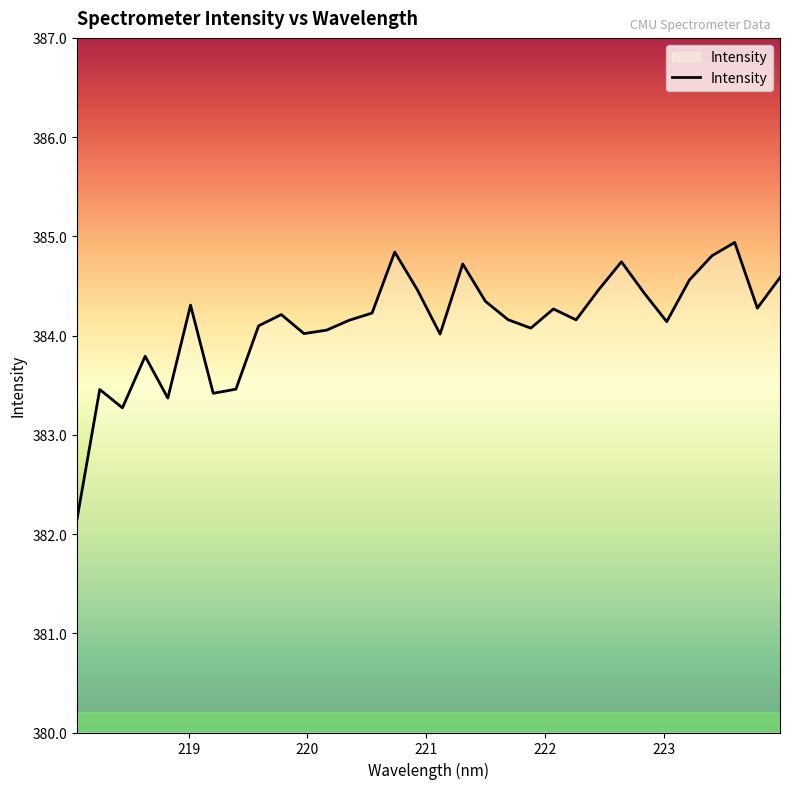

What is the smallest value displayed?

382.2